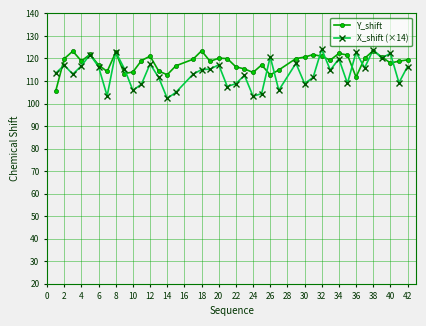

What is the highest value of the Y_shift series?

123.4